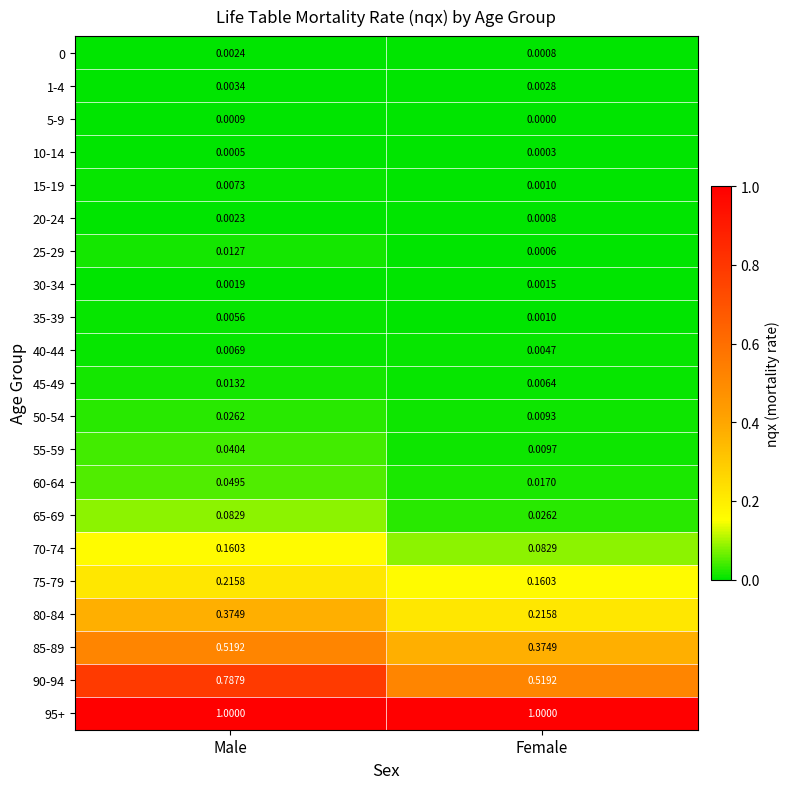

List the labels in order of 25-29 value, largest first.

Male, Female